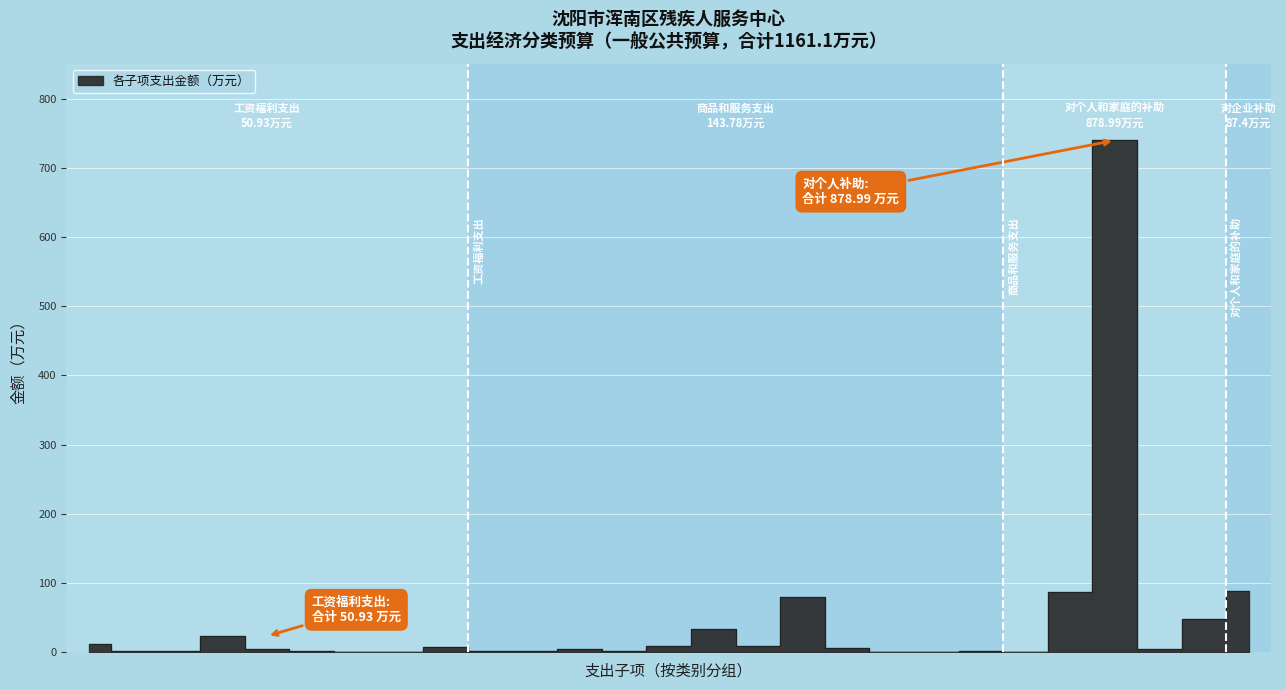

Which has a higher value, 8 or 工资福利支出?

工资福利支出